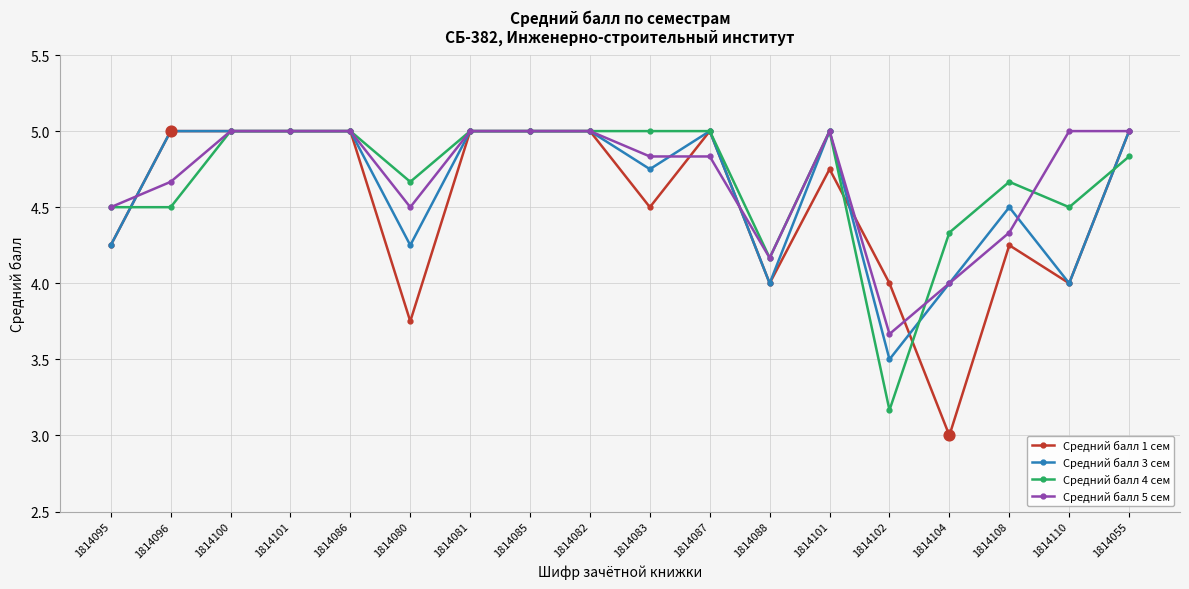

What are all the series names shown in the legend?

Средний балл 1 сем, Средний балл 3 сем, Средний балл 4 сем, Средний балл 5 сем